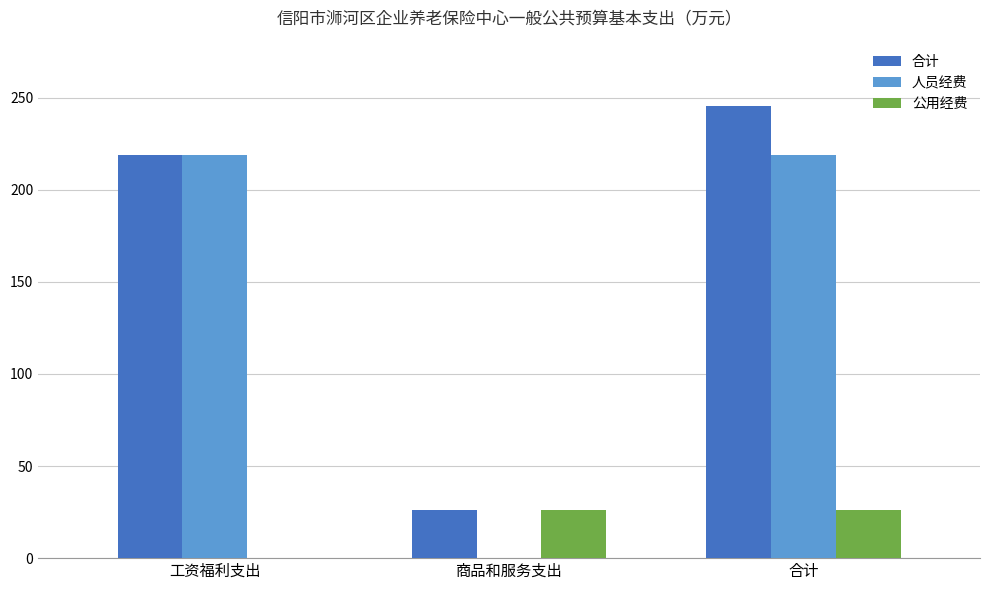

What is the total value across all series at 商品和服务支出?

52.8